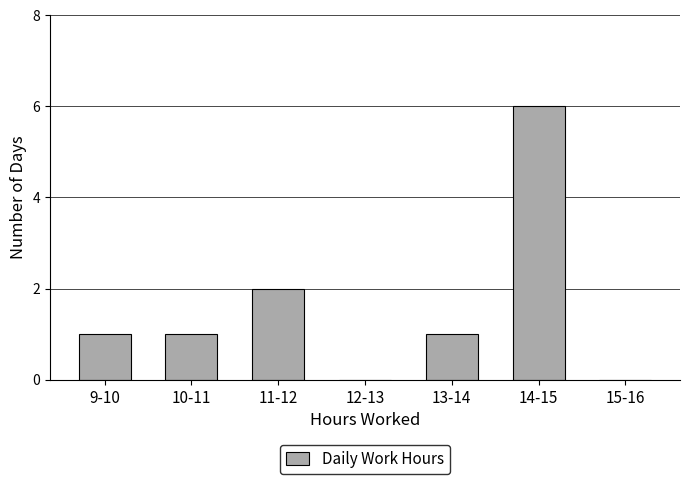

Reading left to right, extract all data points from this chart.

9-10=1	10-11=1	11-12=2	12-13=0	13-14=1	14-15=6	15-16=0